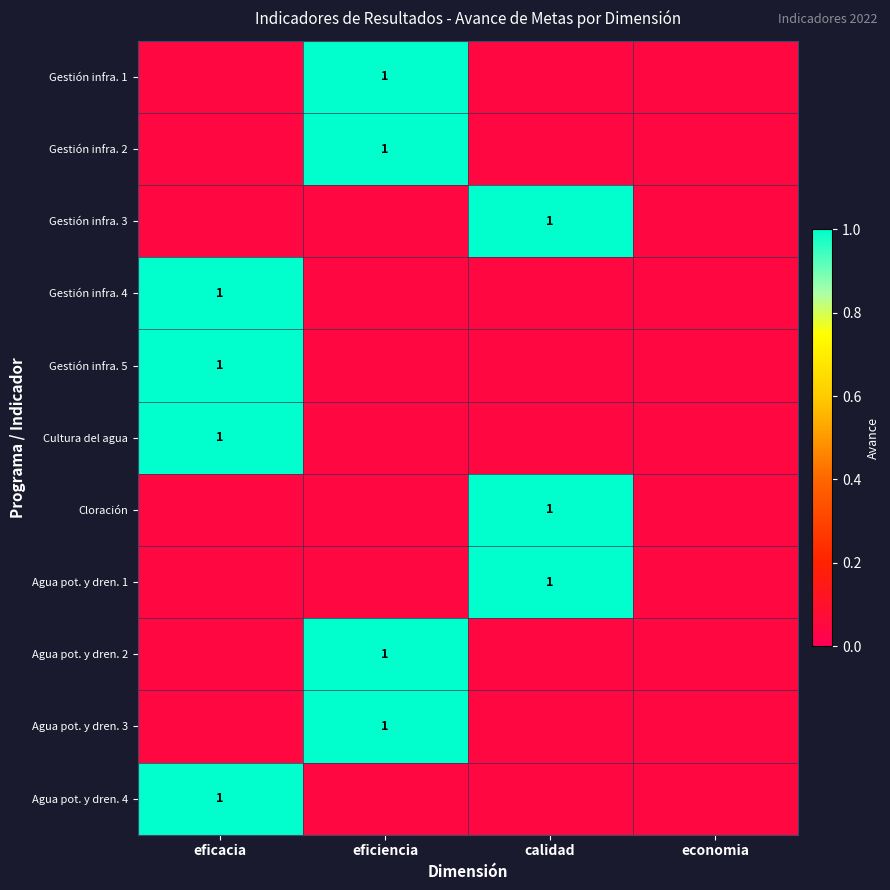

The Agua pot. y dren. 2 series shows 0.1 at calidad. True or false?

False